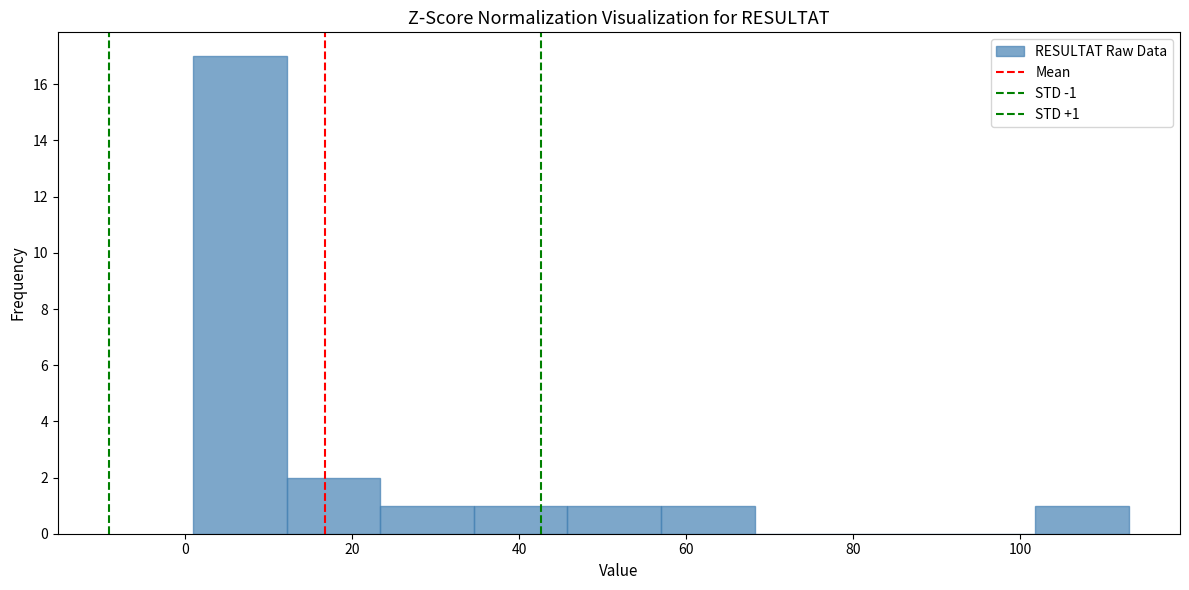

Which range on the x-axis has the tallest bar?

1.0 to 12.2